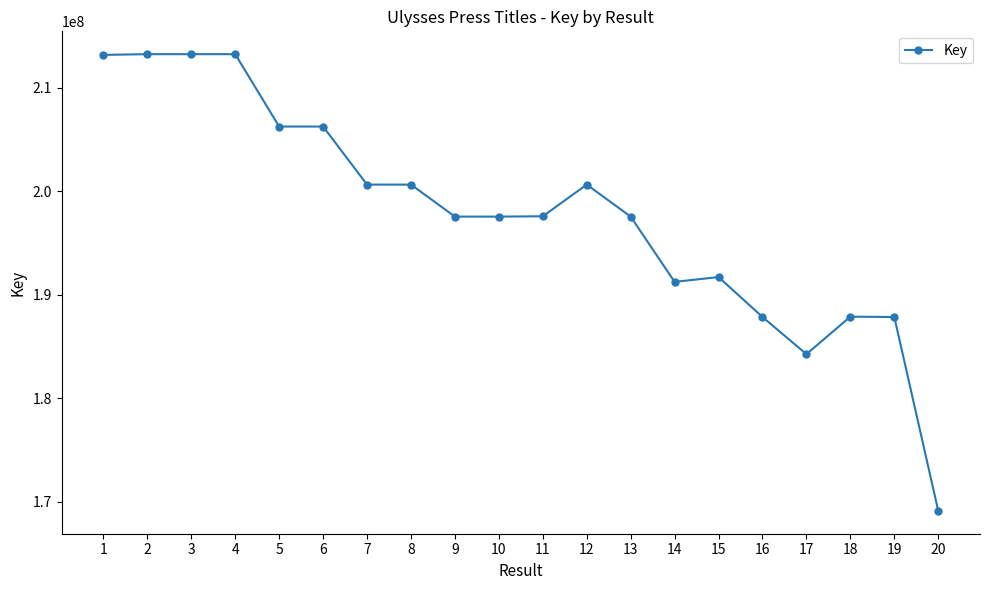

What value does the data have at 1, to the nearest 50?

213169800